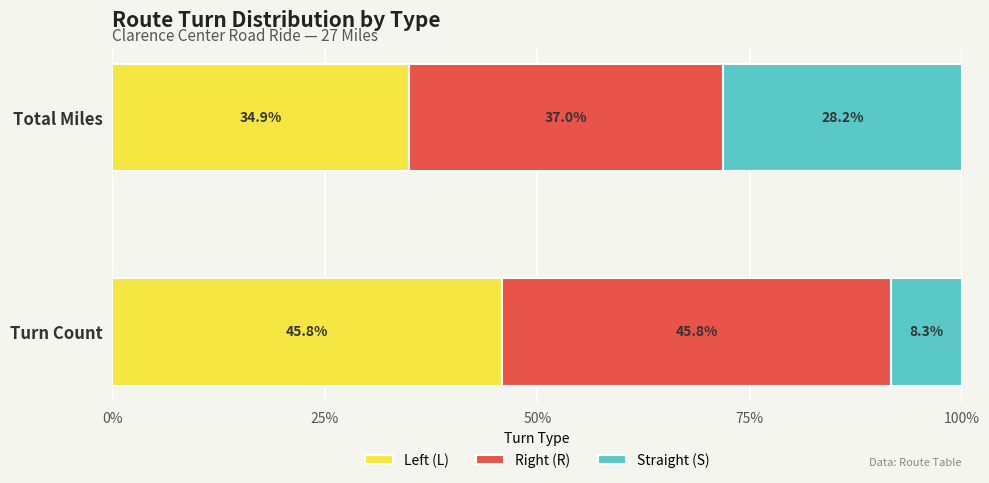

Is it true that Left (L) equals 45.8 at Turn Count?

True